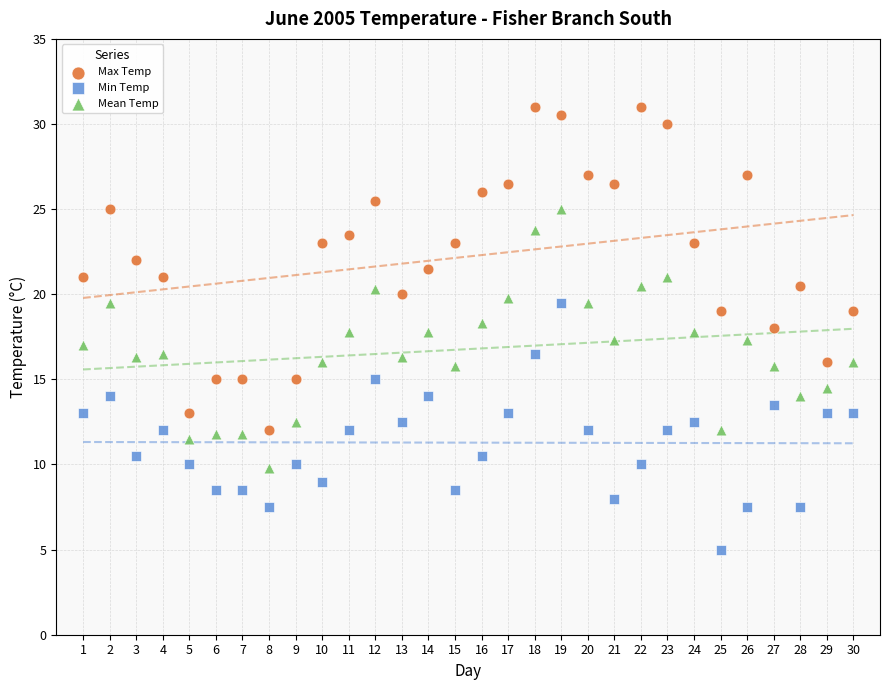

Which series reaches the minimum Y coordinate?

Min Temp